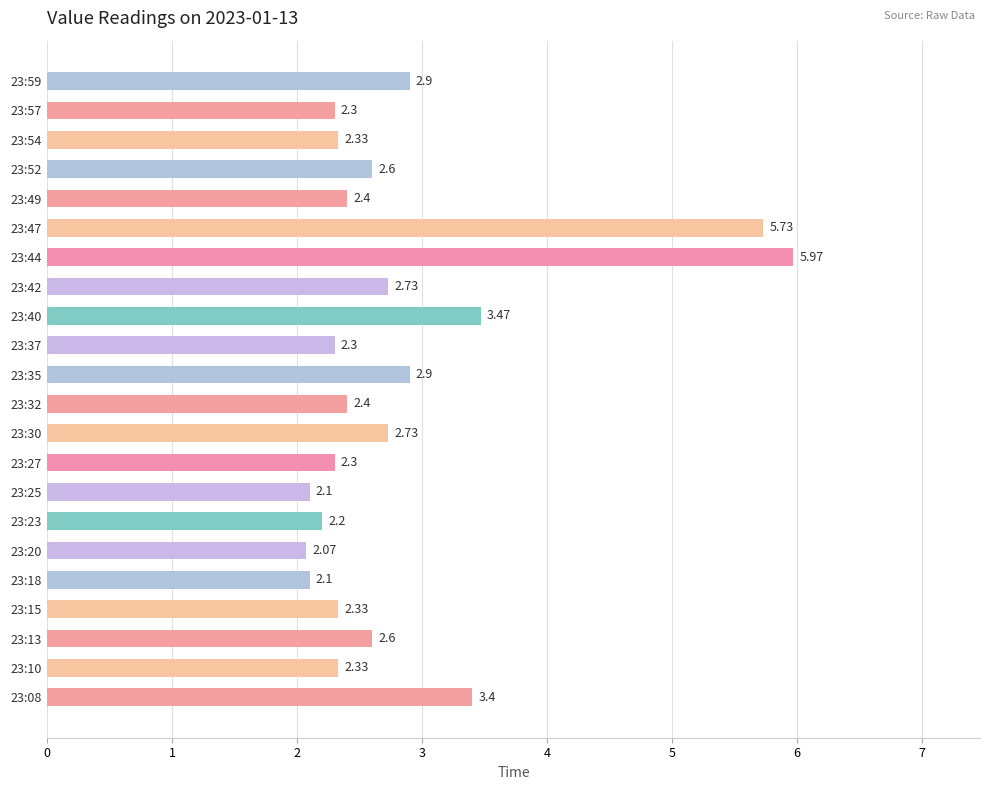

Approximately how many times larger is the value at 23:49 compared to 23:44?

0.4